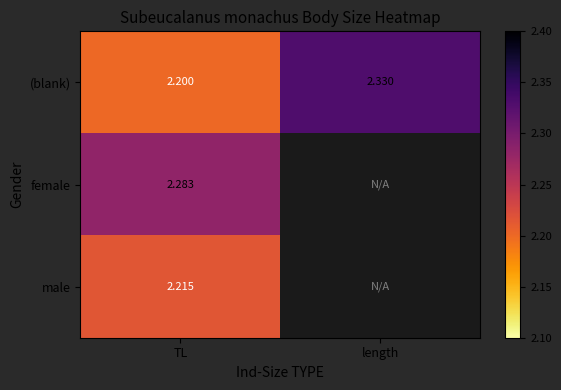

Is the value of (blank) at length greater than the value of female at TL?

Yes